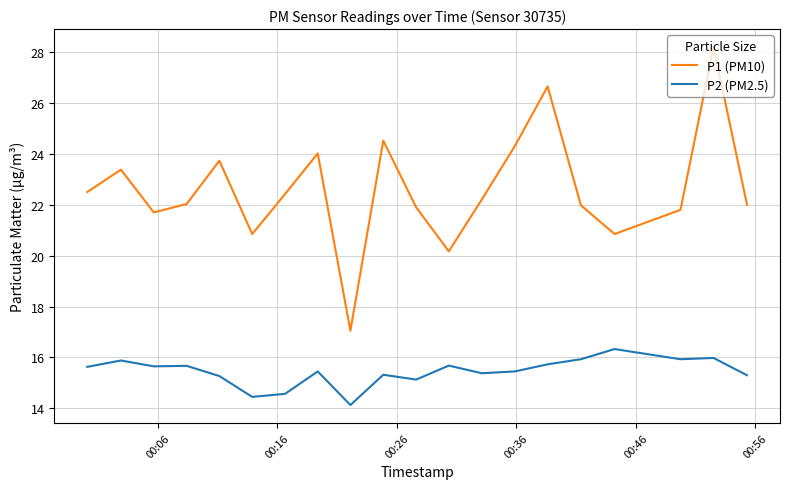

Which series has the largest total across all categories?

P1 (PM10)